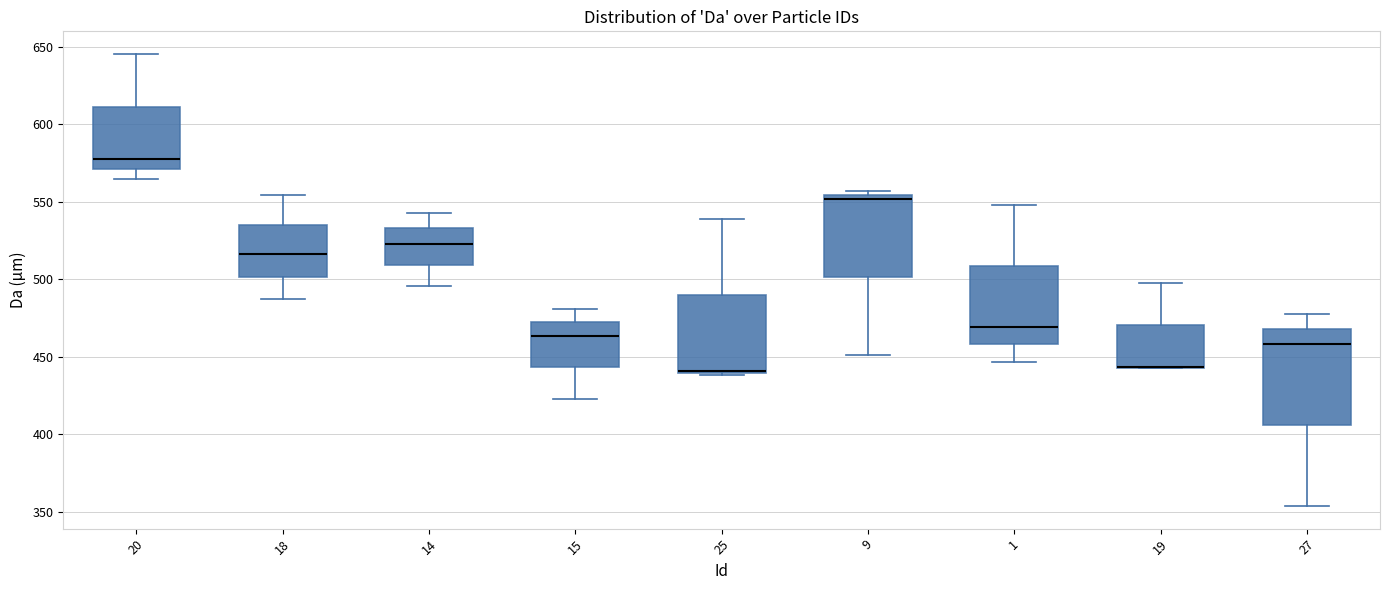

Reading left to right, read every box against the y-axis: the position of its median line, the range the box covers, and the ends of its whiskers. The values are not printed on the chart, so give them approximately, as read against the axis.

20: median 575, box 570 to 610, whiskers 565 to 645
18: median 515, box 500 to 535, whiskers 485 to 555
14: median 525, box 510 to 535, whiskers 495 to 545
15: median 465, box 445 to 470, whiskers 425 to 480
25: median 440, box 440 to 490, whiskers 440 to 540
9: median 550, box 500 to 555, whiskers 450 to 555 (just above the box's upper edge)
1: median 470, box 460 to 510, whiskers 445 to 550
19: median 445 (drawn on the box's lower edge), box 445 to 470, whiskers 445 to 495
27: median 460, box 405 to 470, whiskers 355 to 480